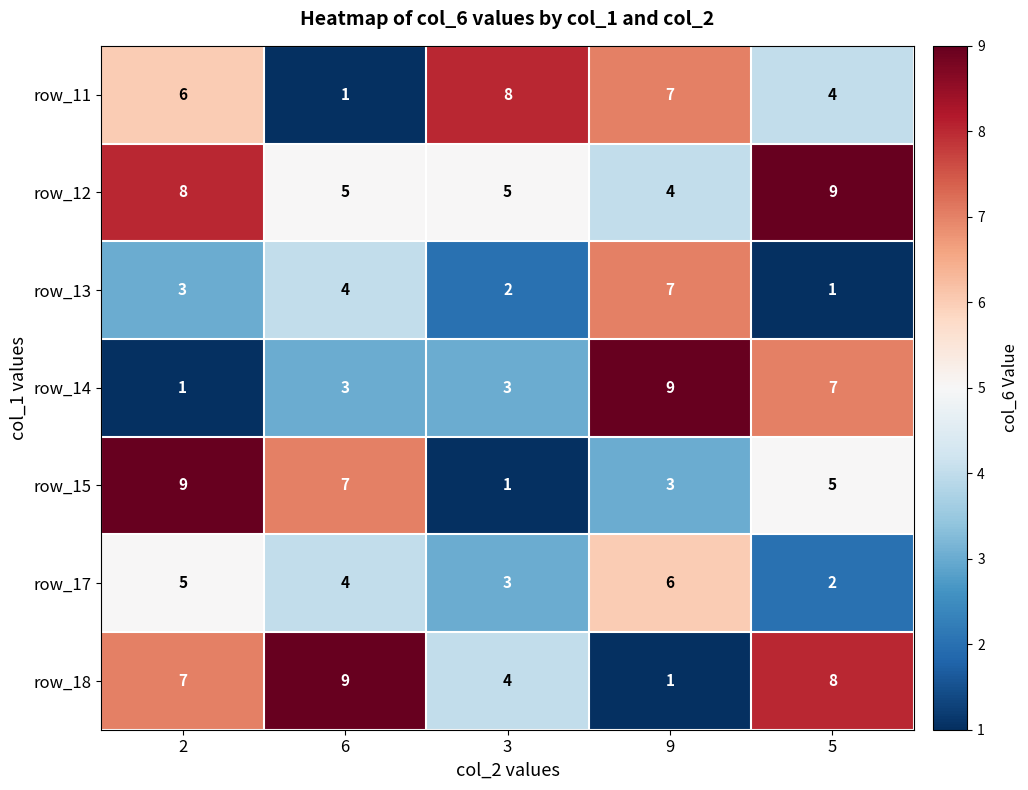

Count the number of categories in the chart.

5